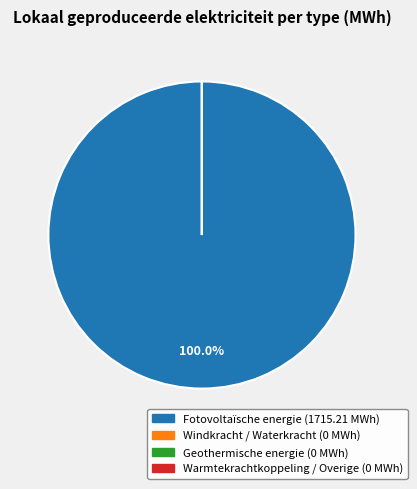

Is there a majority slice in this chart?

Yes